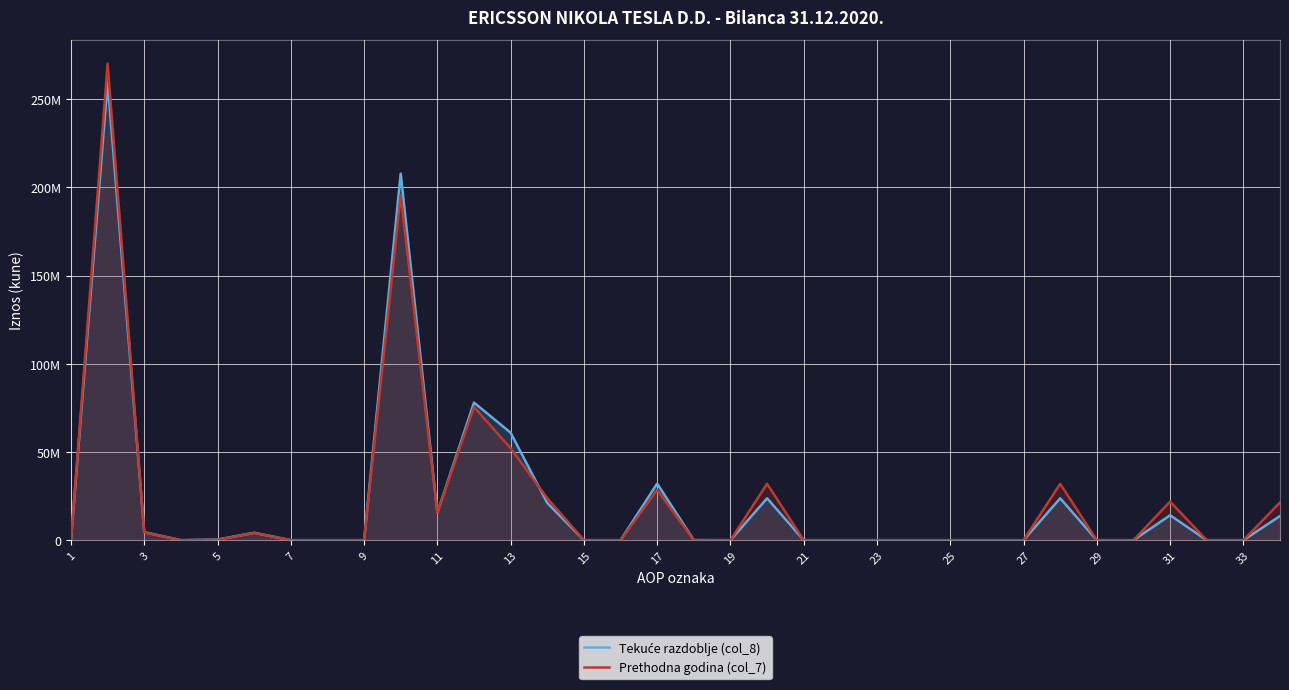

Reading left to right, extract all data points from this chart.

Tekuće razdoblje (col_8): 0	259687508	4522336	0	349090	4173246	0	0	0	207756432	15605344	77990000	60927031	21111662	0	0	32069751	52644	0	23742294	0	0	0	0	0	0	0	23742294	0	0	14124953	0	0	13688818
Prethodna godina (col_7): 0	270079643	4411911	0	238665	4173246	0	0	0	195696284	15605344	75513360	52145496	23807732	0	0	28563927	60425	0	31933235	0	0	0	0	0	0	0	31933235	0	0	21838478	0	0	21361786